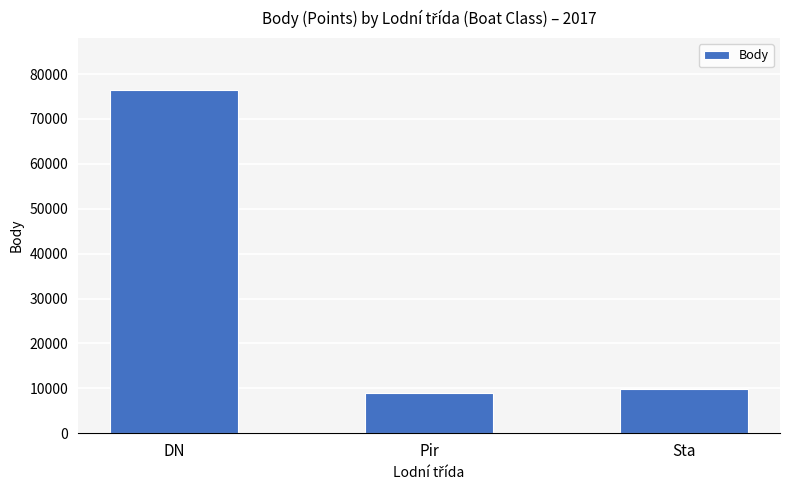

The value at Pir is 15331. True or false?

False